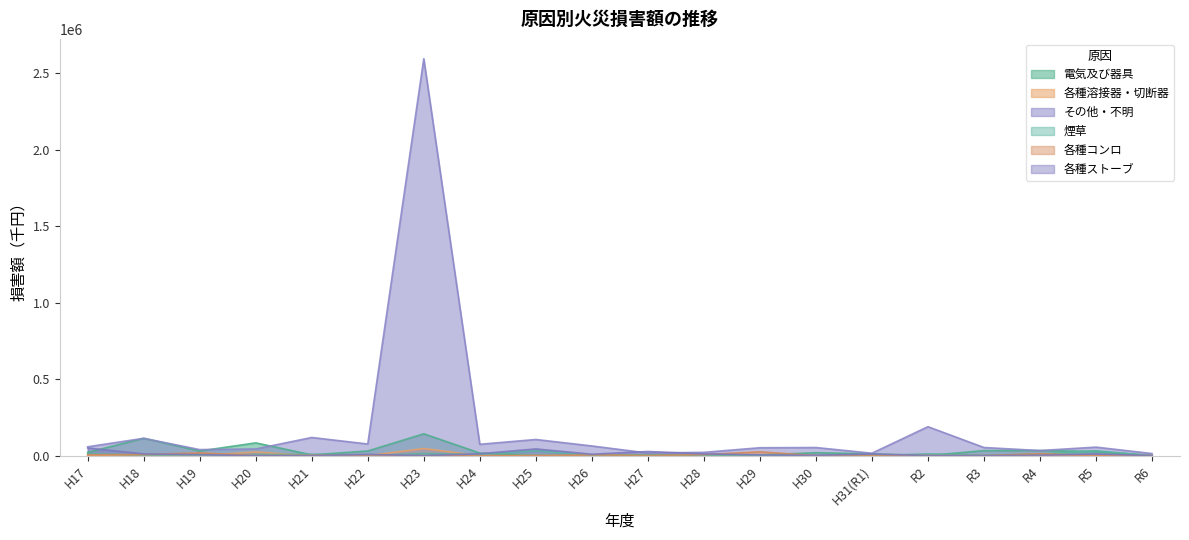

What is the sum of all 各種ストーブ values?

211753